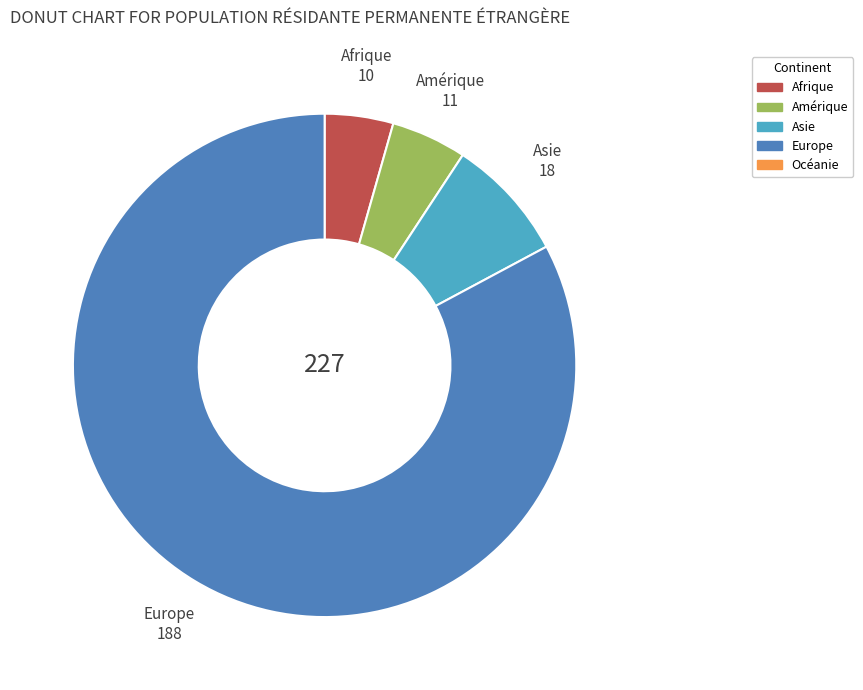

Is there any slice that represents more than half of the pie?

Yes